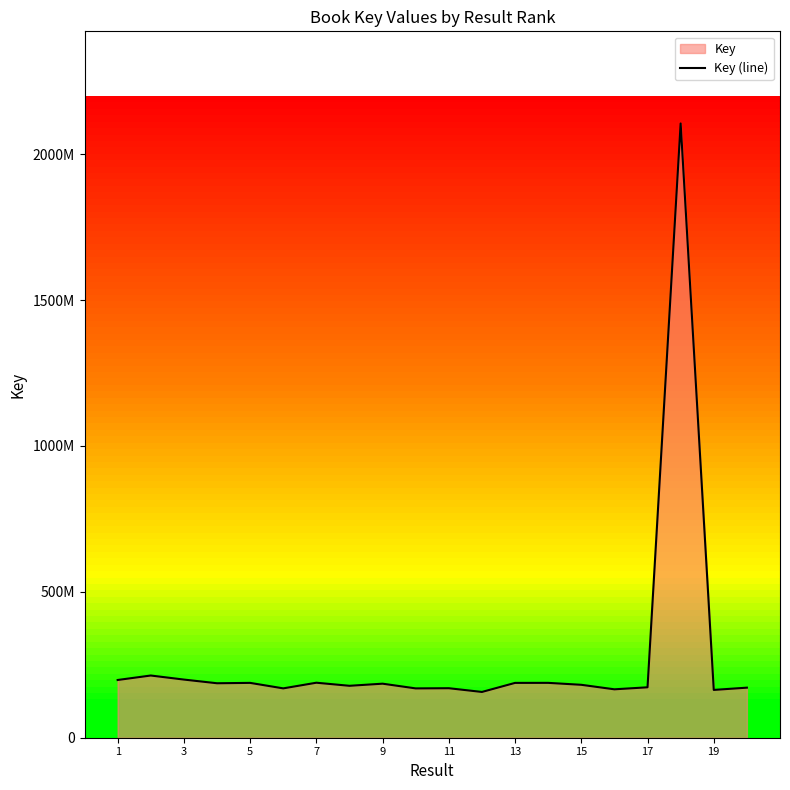

True or false: the data shows 188065673 at 13.

True